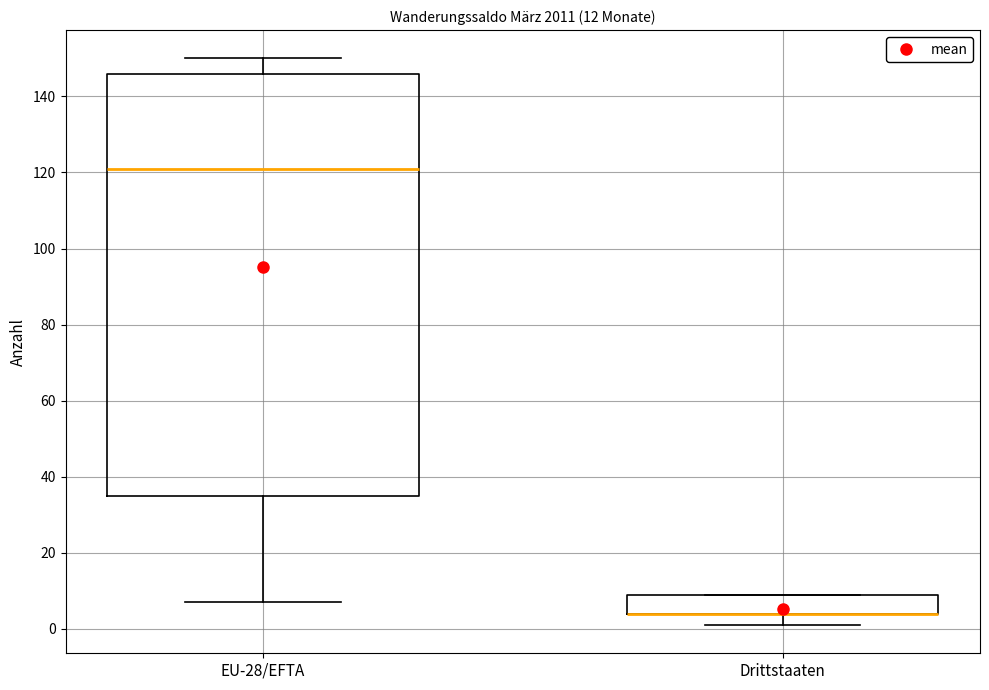

Which box is the tallest, from its lower edge to its upper edge?

EU-28/EFTA